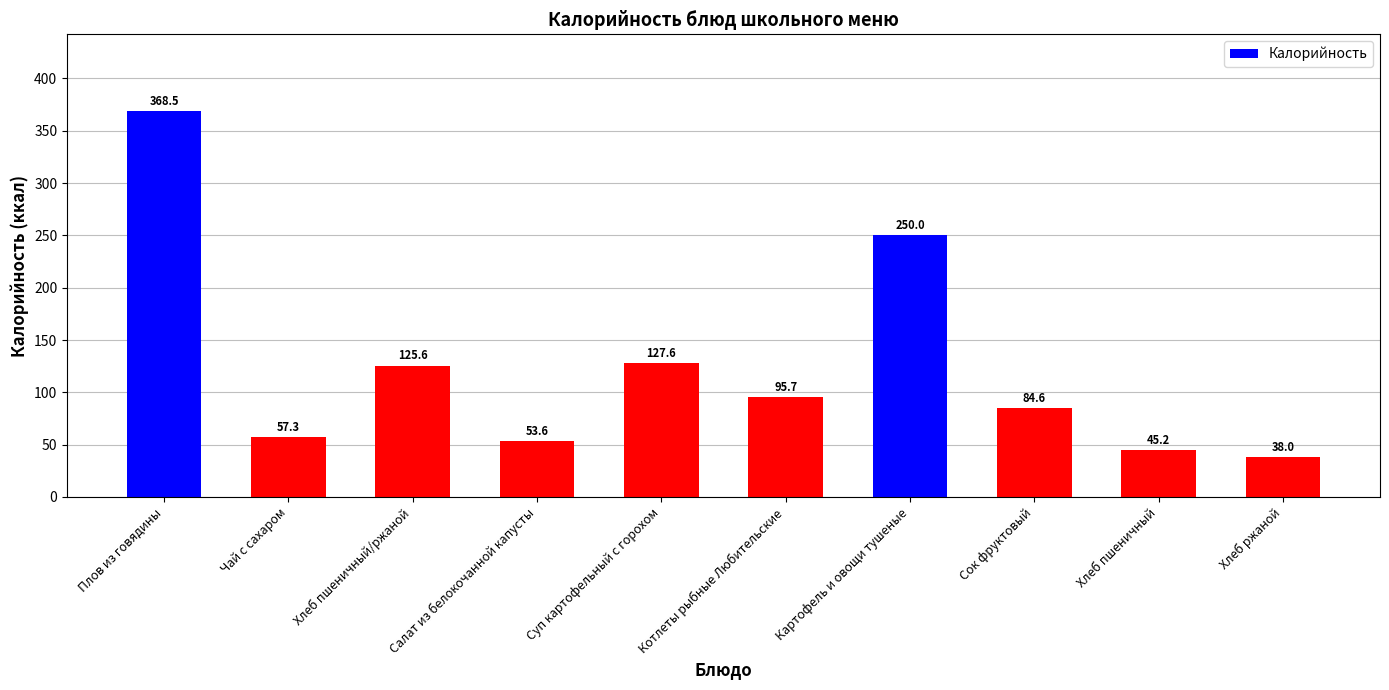

What is the label of the 1st bar from the right?

Хлеб ржаной